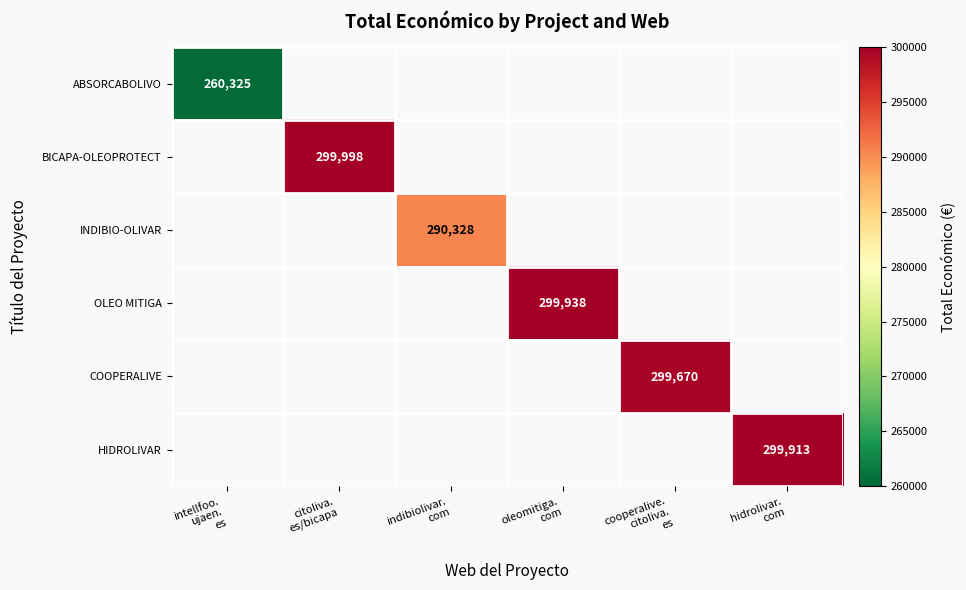

Which series has the widest spread of values?

ABSORCABOLIVO